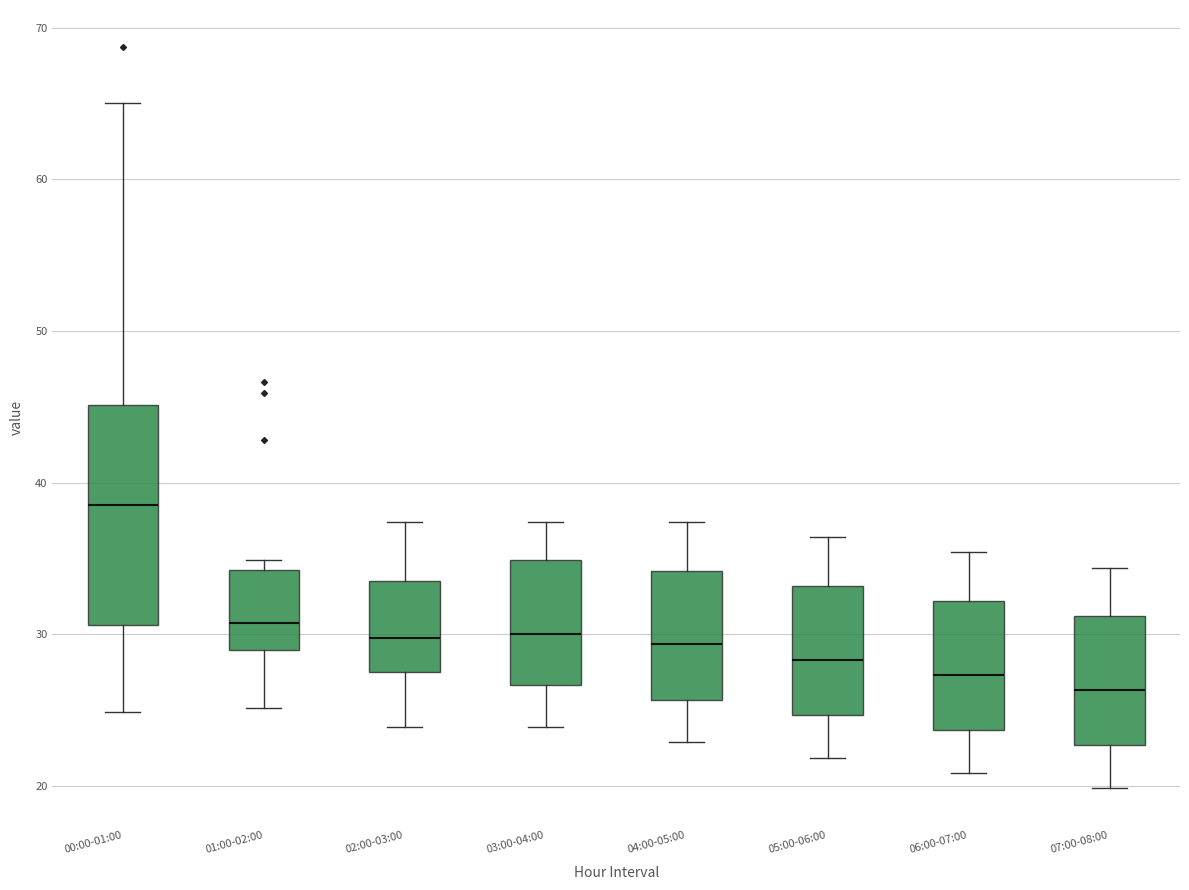

Where does the lower whisker of the box for 04:00-05:00 end on the y-axis? The values are not printed on the chart, so give them approximately, as read against the axis.

23